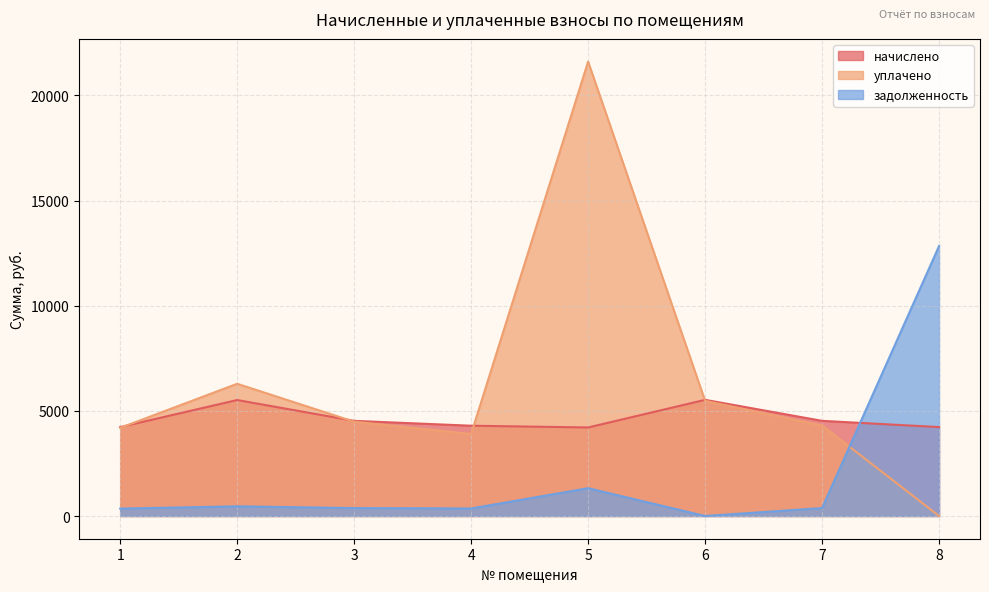

How many intersections are there between уплачено and начислено?

4